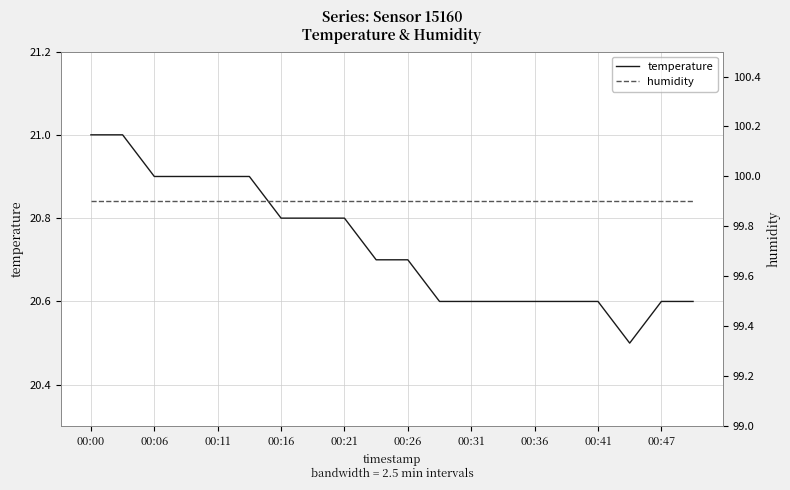

What is the value of the humidity point at the 14th from the left?

99.9